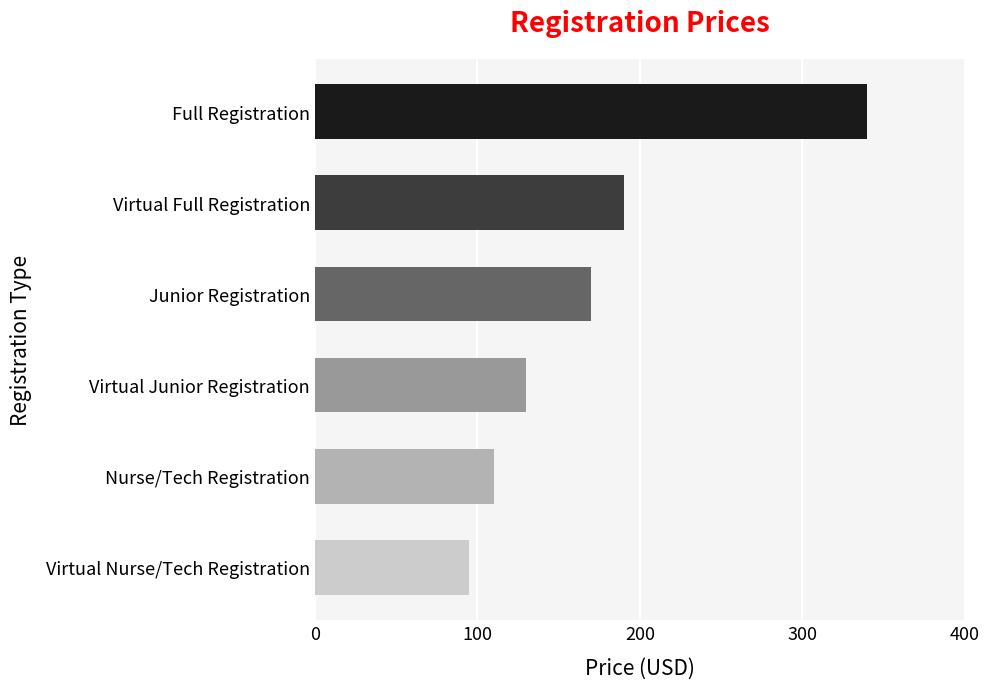

List the labels in order of value, largest first.

Full Registration, Virtual Full Registration, Junior Registration, Virtual Junior Registration, Nurse/Tech Registration, Virtual Nurse/Tech Registration